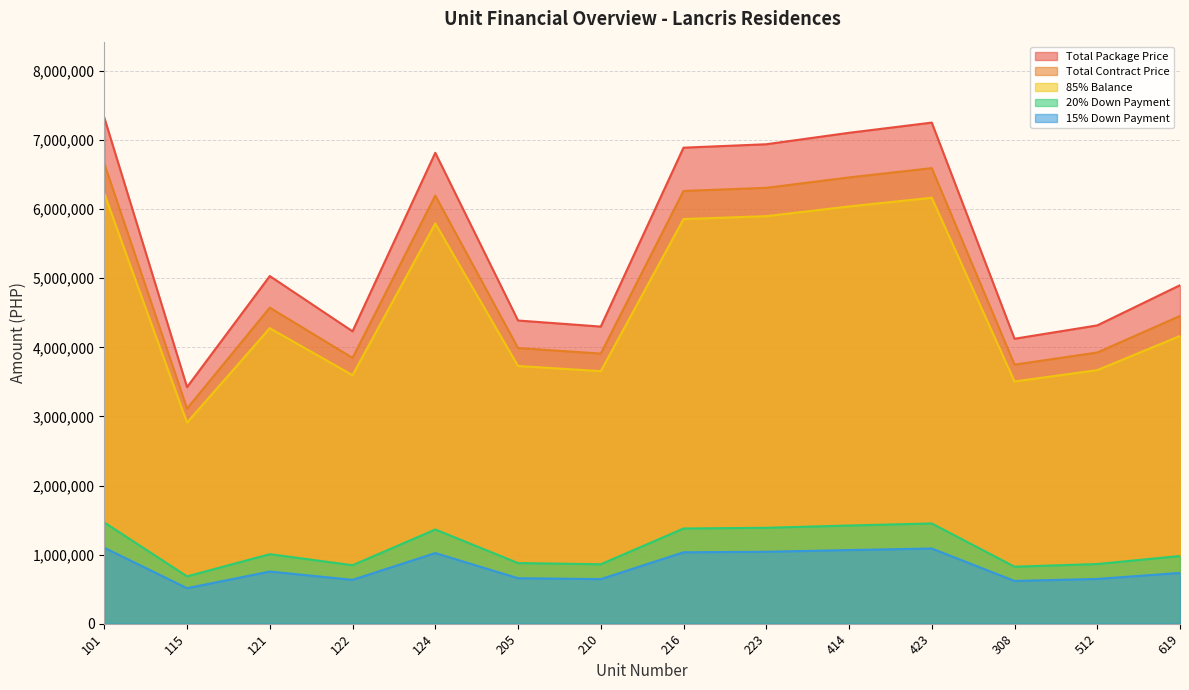

What is the label of the 13th point from the right?

115